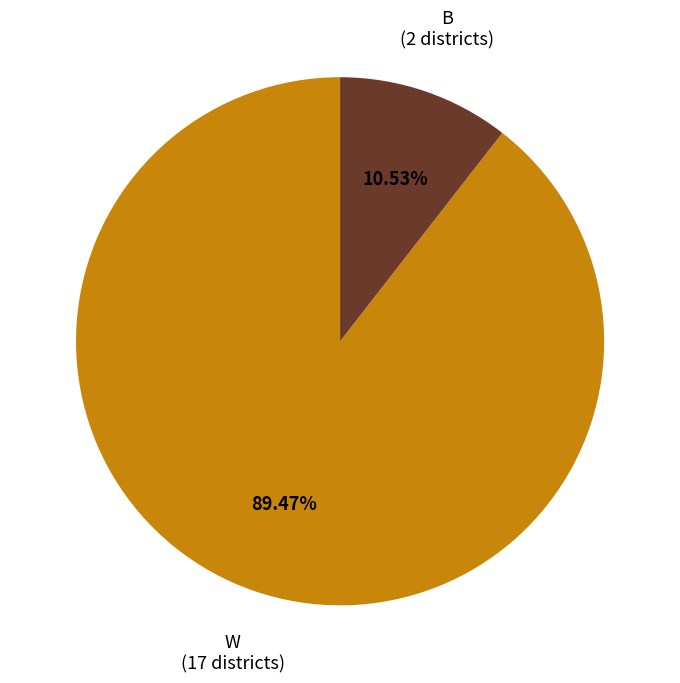

What is the smallest slice in the pie chart?

B